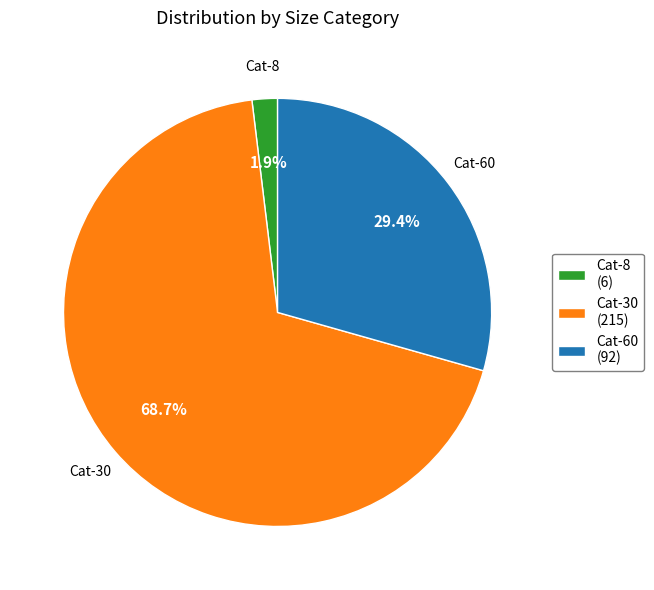

What is the largest slice in the pie chart?

Cat-30